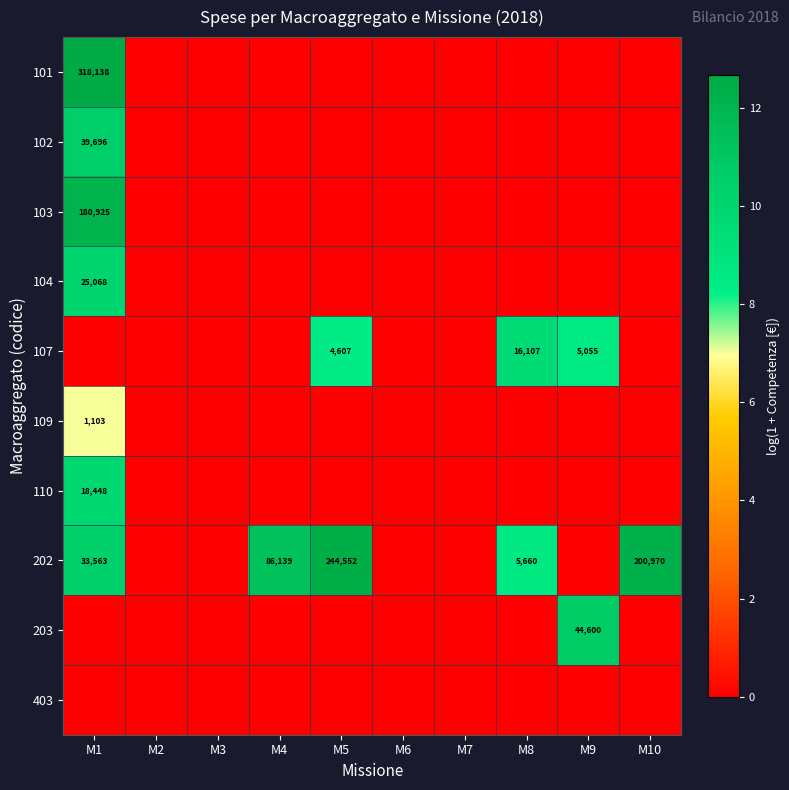

The 102 series shows 3.8 at M7. True or false?

False